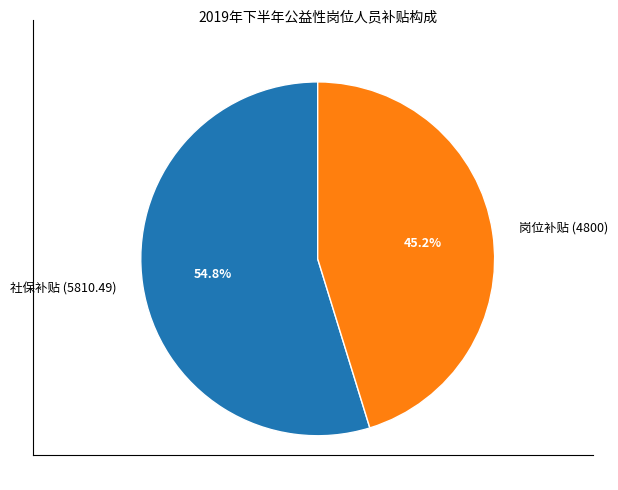

Which slice is the largest?

社保补贴 (5810.49)